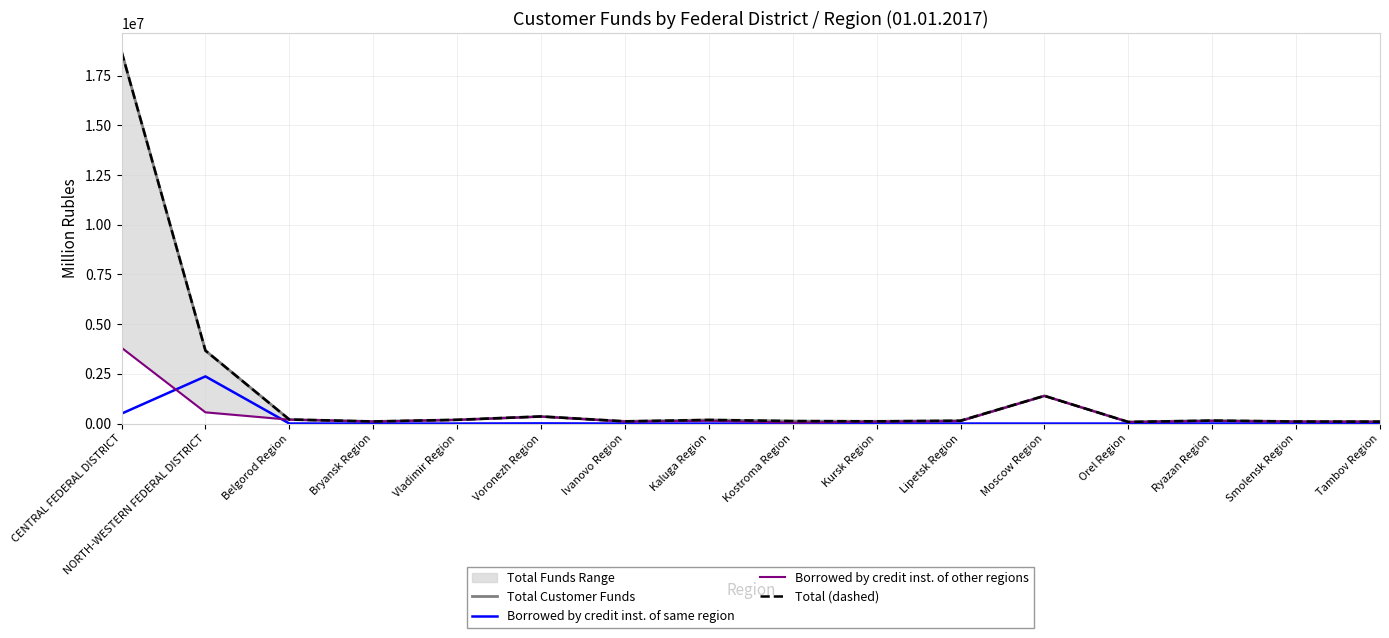

What is the difference between the maximum and second lowest values in the Total (dashed) series?

18616357